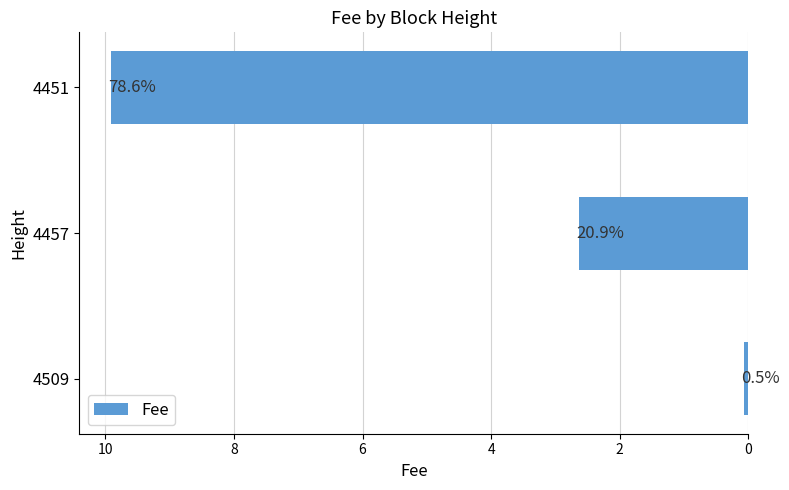

Are the bars horizontal?

Yes